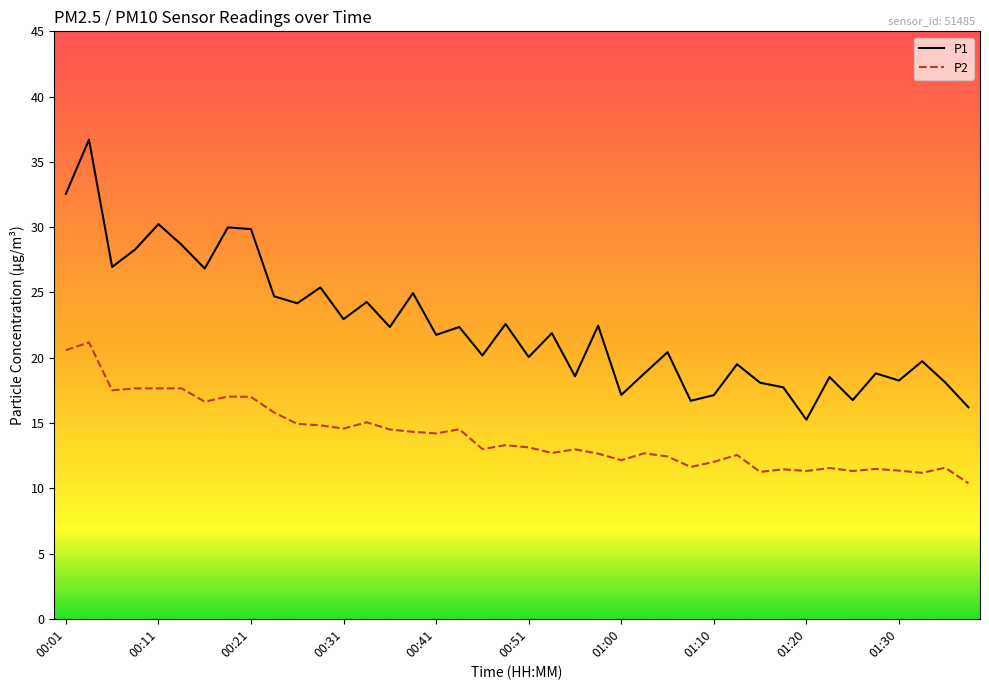

True or false: P1 and P2 intersect in this chart.

False